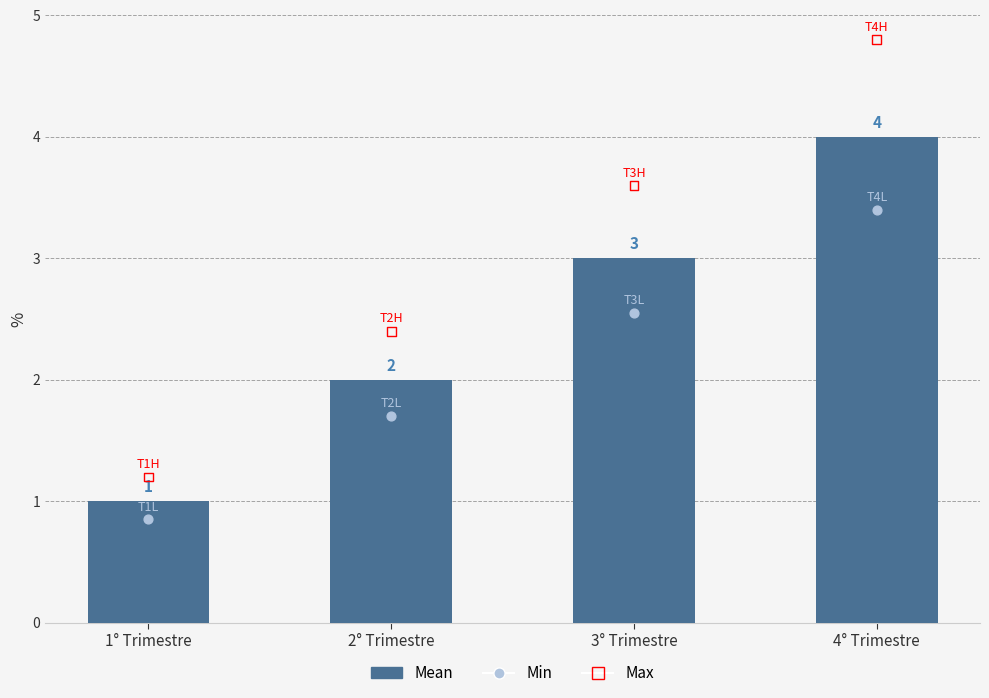

Which series contains the lowest Y value?

Min